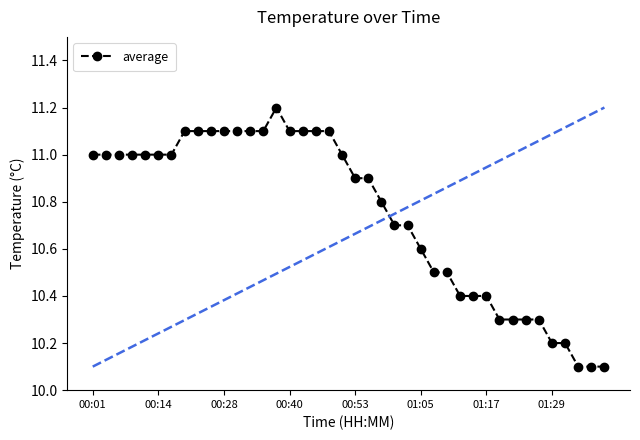

What is the value of the 18th point from the left?

11.1